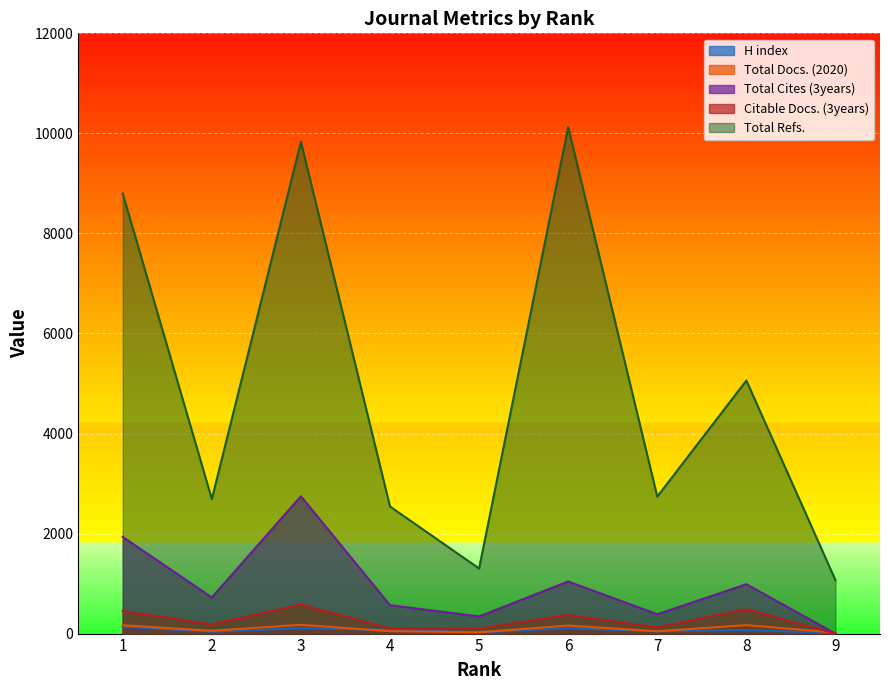

After their last crossing, which series has the higher values: Citable Docs. (3years) or H index?

H index